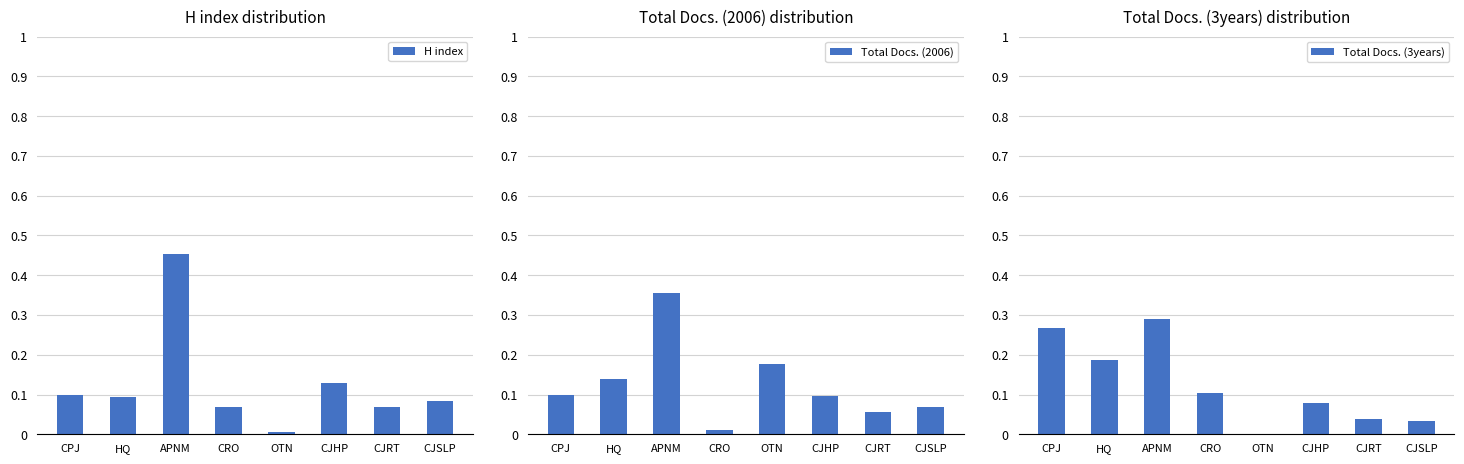

Which category has the lowest value in the H index series?

OTN